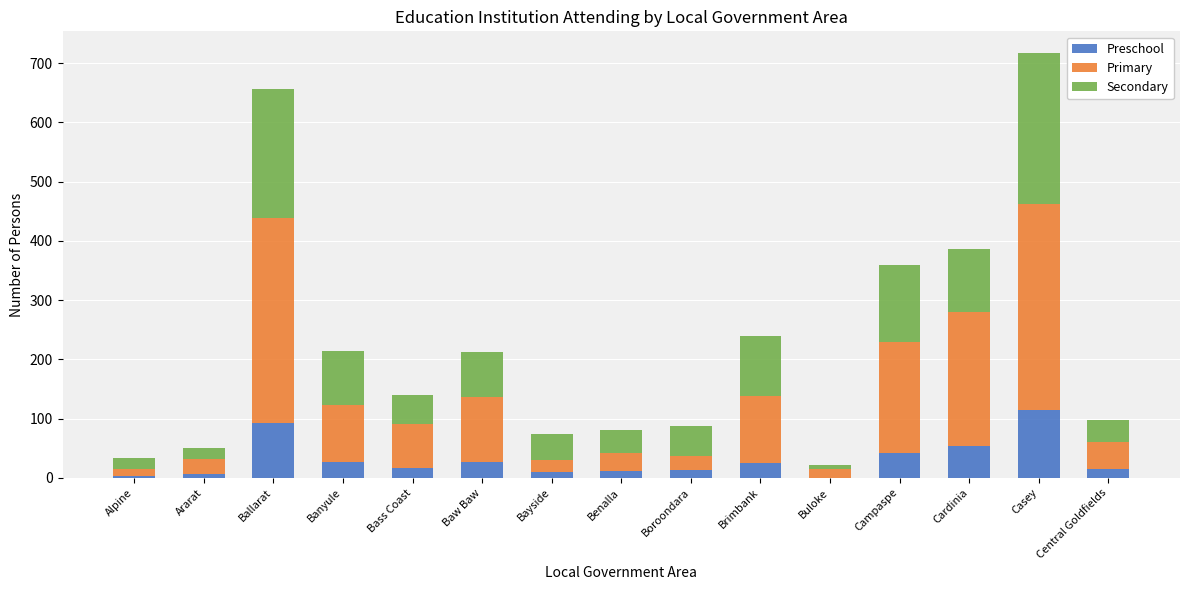

At which category is the sum across all series the highest?

Casey